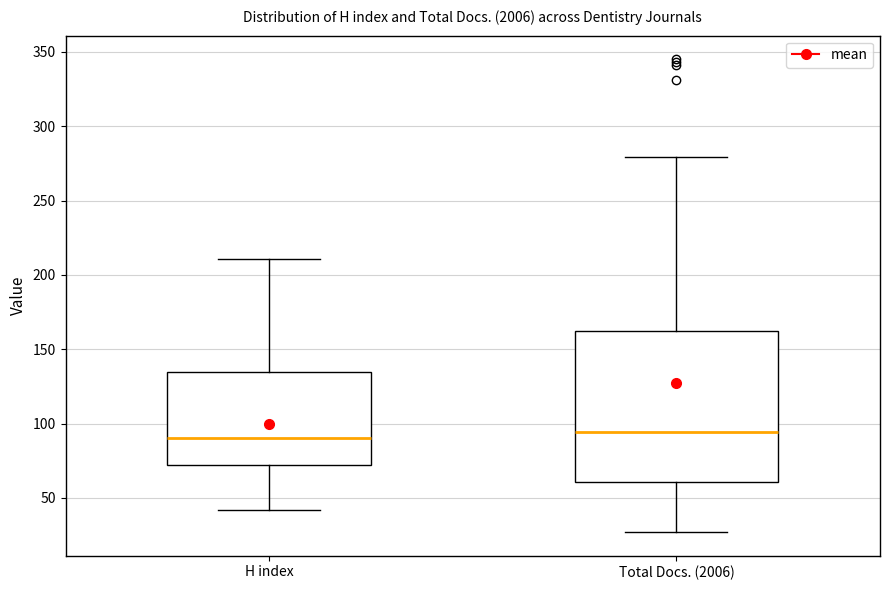

Reading left to right, read every box against the y-axis: the position of its median line, the range the box covers, and the ends of its whiskers. The values are not printed on the chart, so give them approximately, as read against the axis.

H index: median 90, box 70 to 135, whiskers 40 to 210
Total Docs. (2006): median 95, box 60 to 160, whiskers 25 to 280